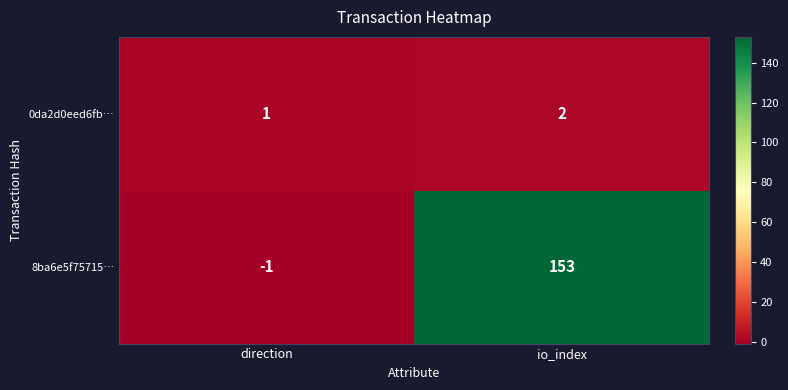

What is the difference between the highest and lowest values at direction?

2